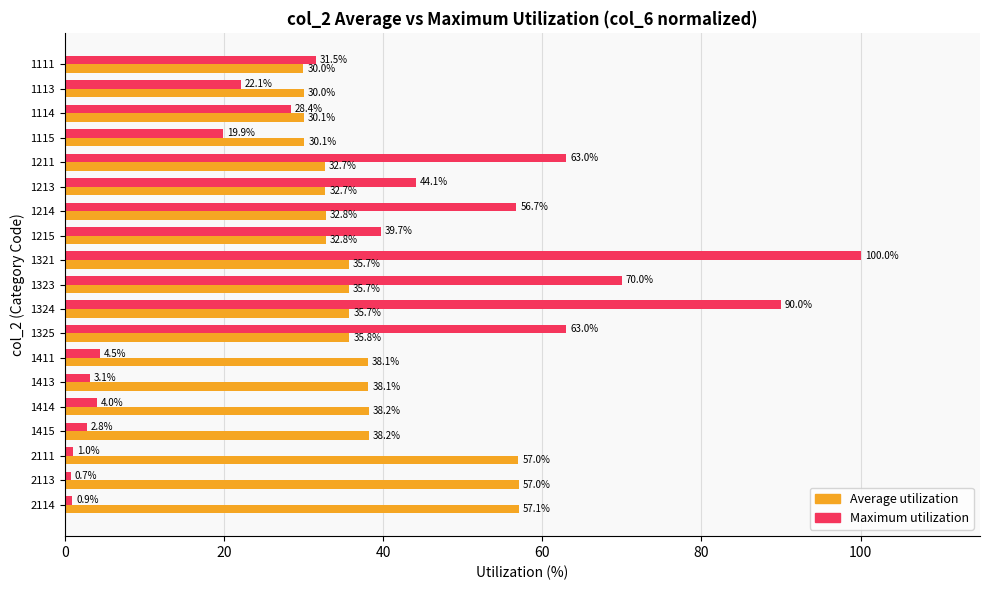

At which label is Maximum utilization closest to 50?

1213